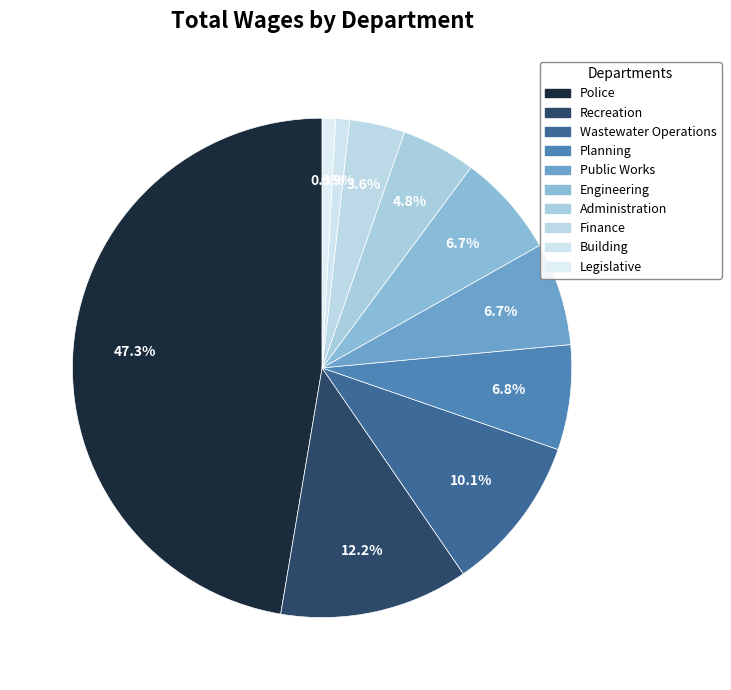

Count the number of slices in the pie.

10